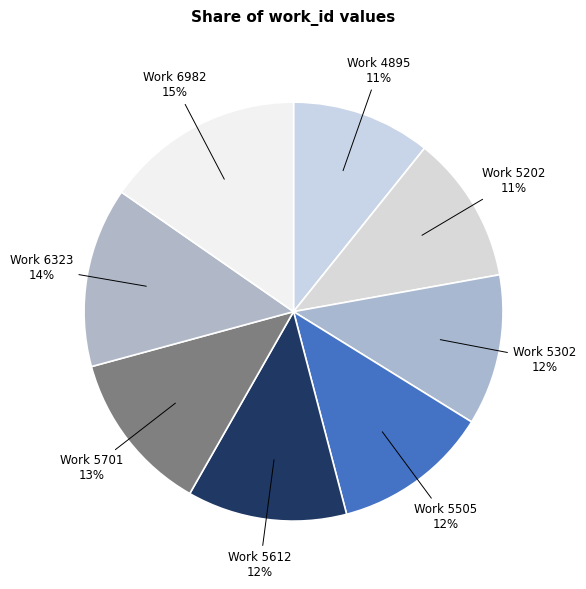

Count the number of slices in the pie.

8